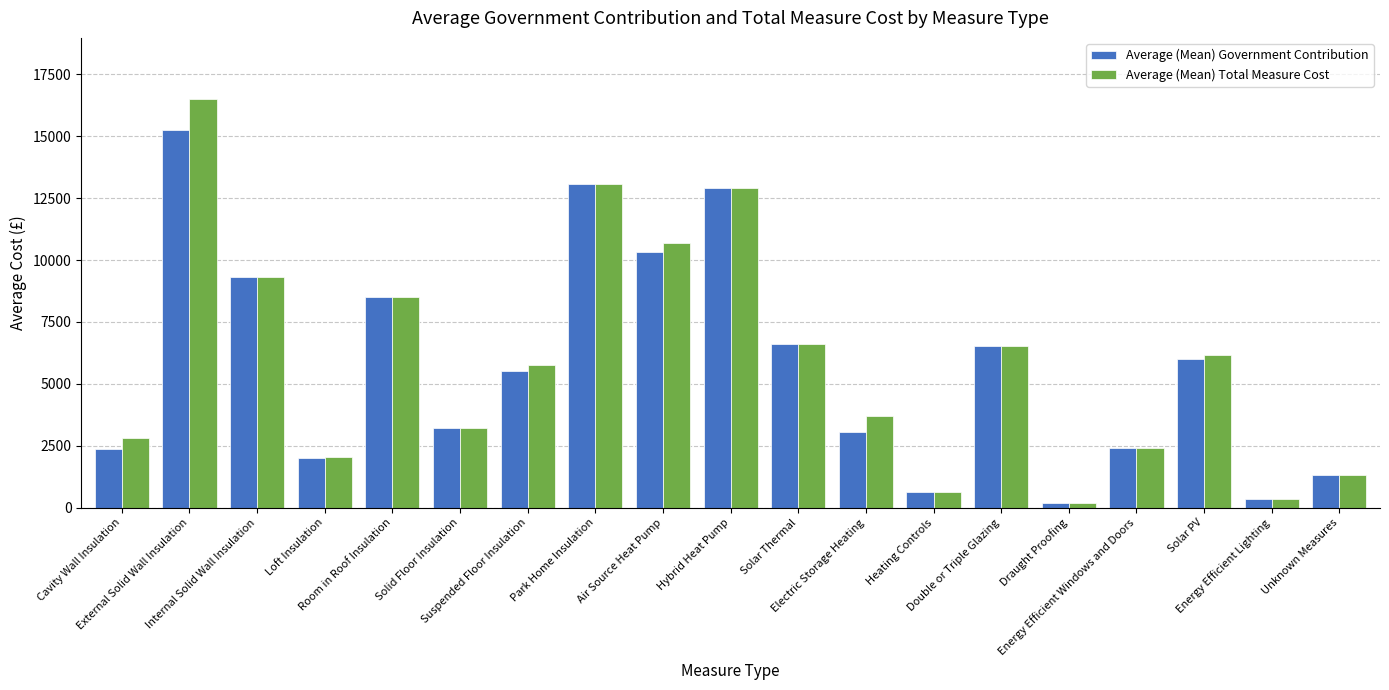

Which series has the widest spread of values?

Average (Mean) Total Measure Cost